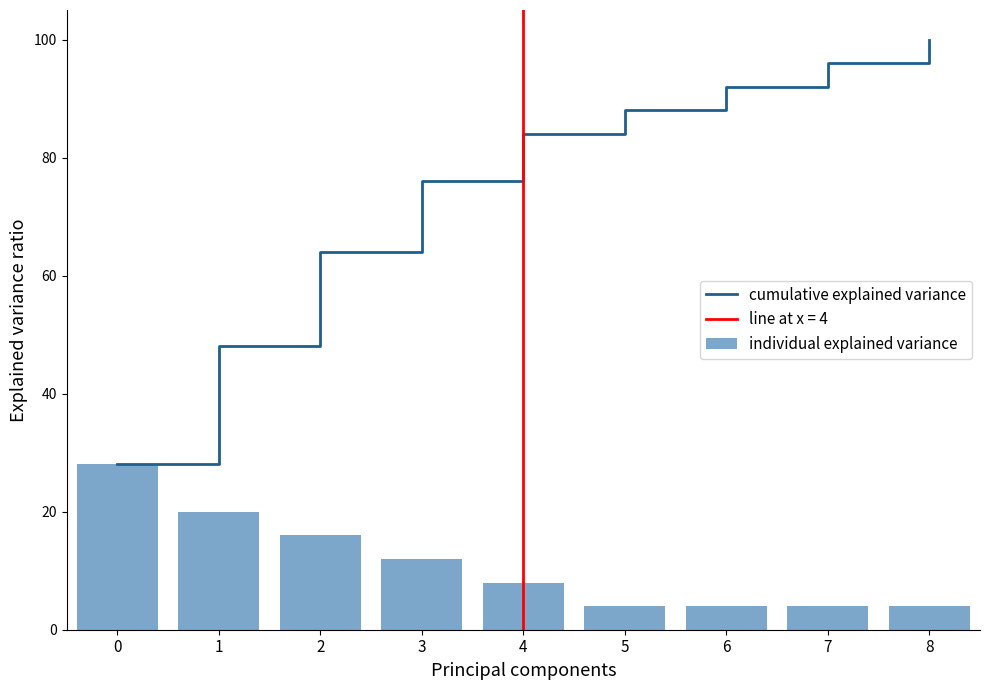

What is the difference between the maximum and second lowest values in the individual explained variance series?

24.0